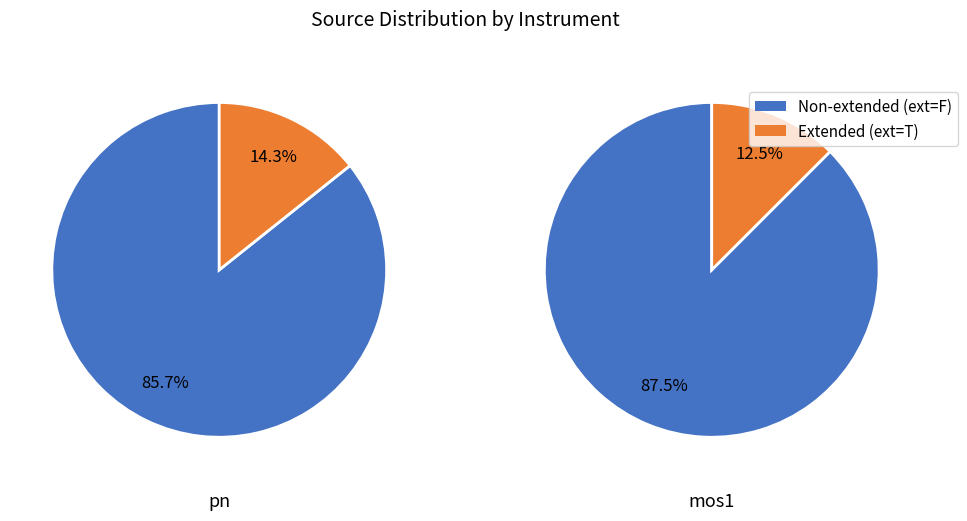

Is mos1 the majority of the pie?

No